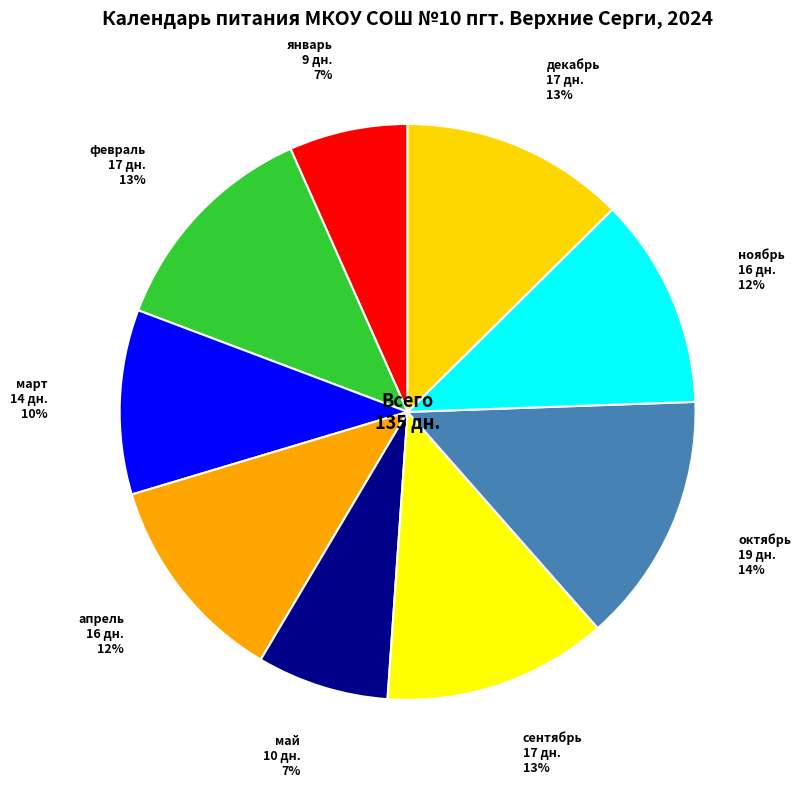

Count the number of slices in the pie.

9